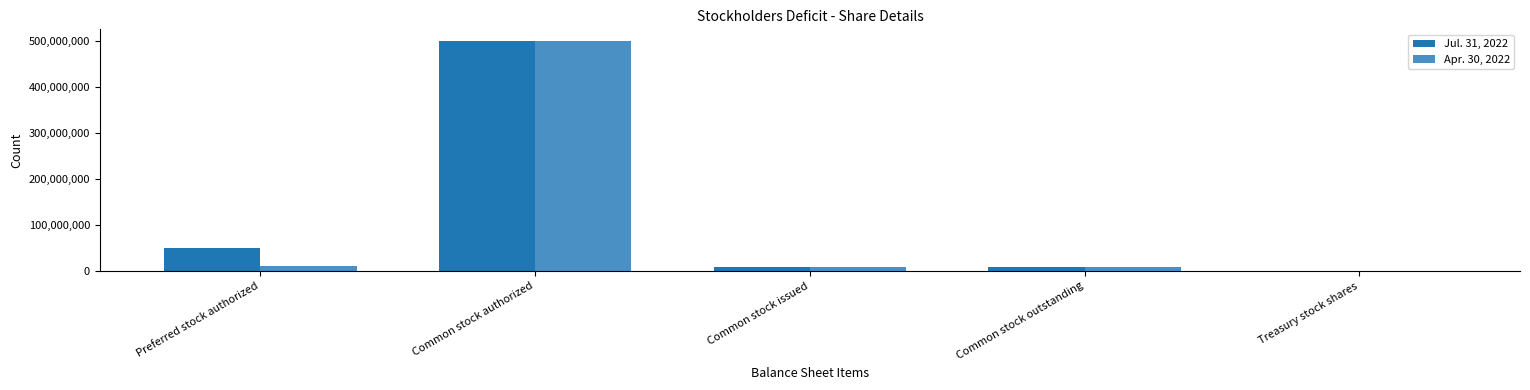

The Apr. 30, 2022 series shows 500000000 at Common stock authorized. True or false?

True